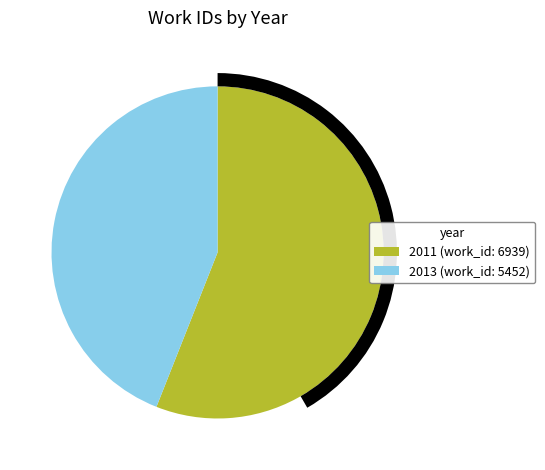

How many slices are in this pie chart?

2